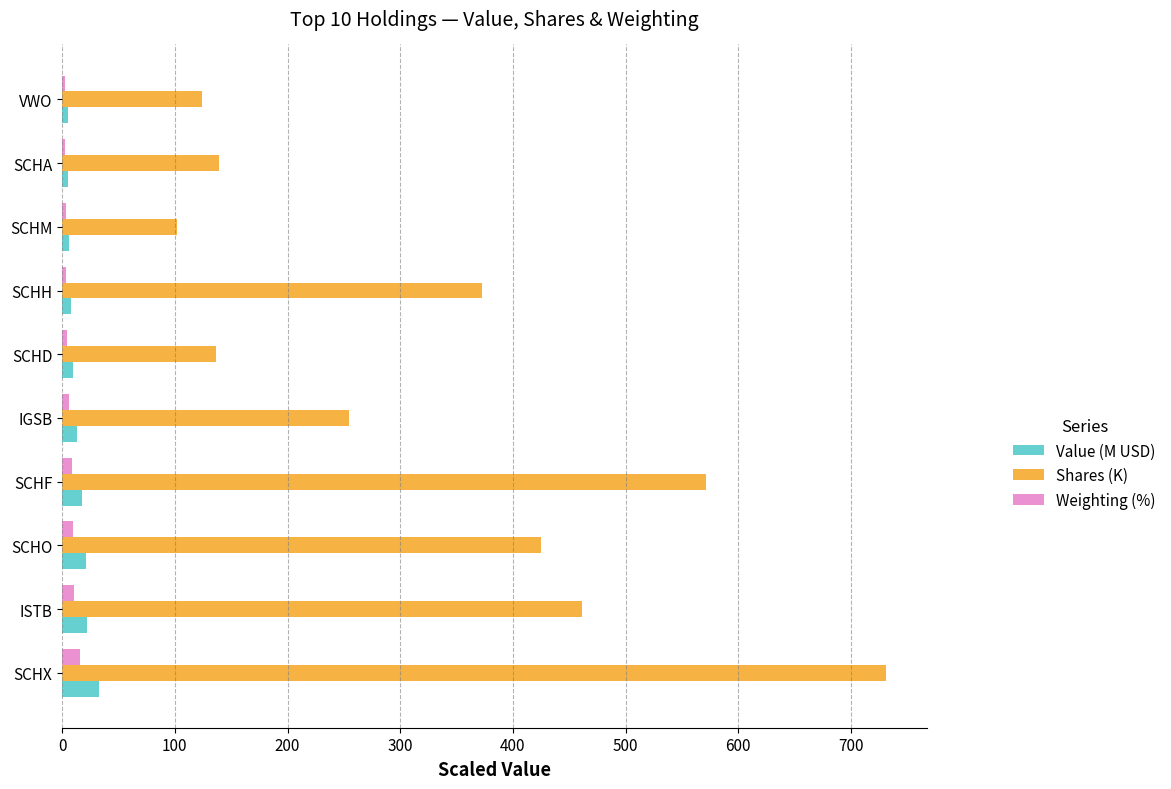

What is the average value of the Shares (K) series?

331.7